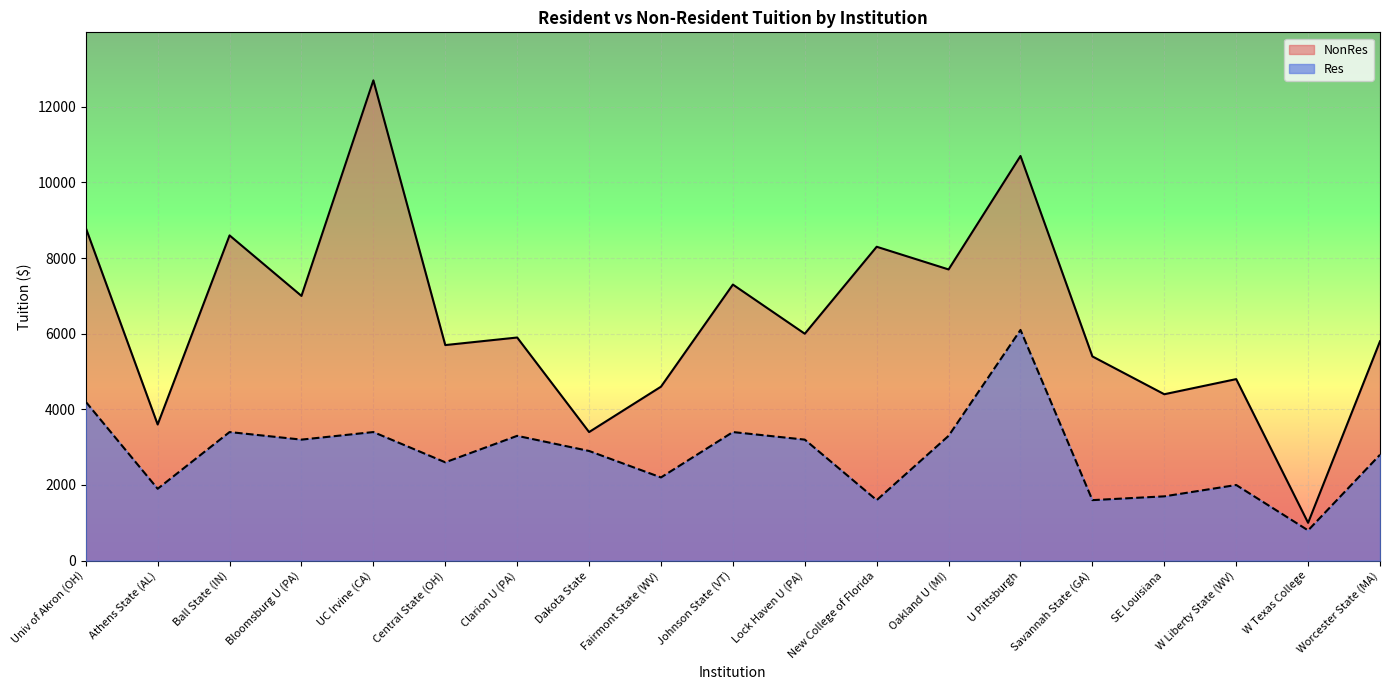

Is the value of NonRes at Oakland U (MI) greater than the value of Res at Oakland U (MI)?

Yes